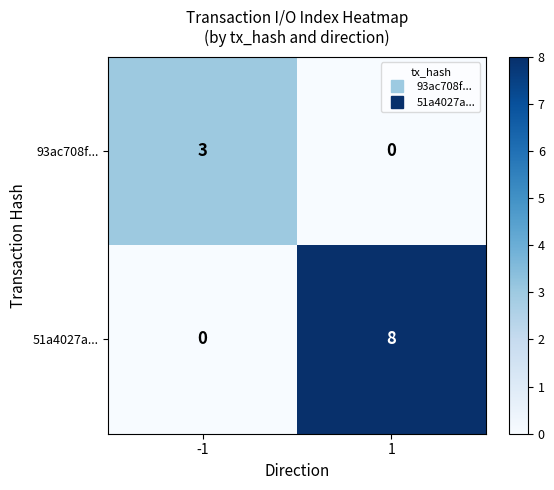

Which series has the widest spread of values?

51a4027a...